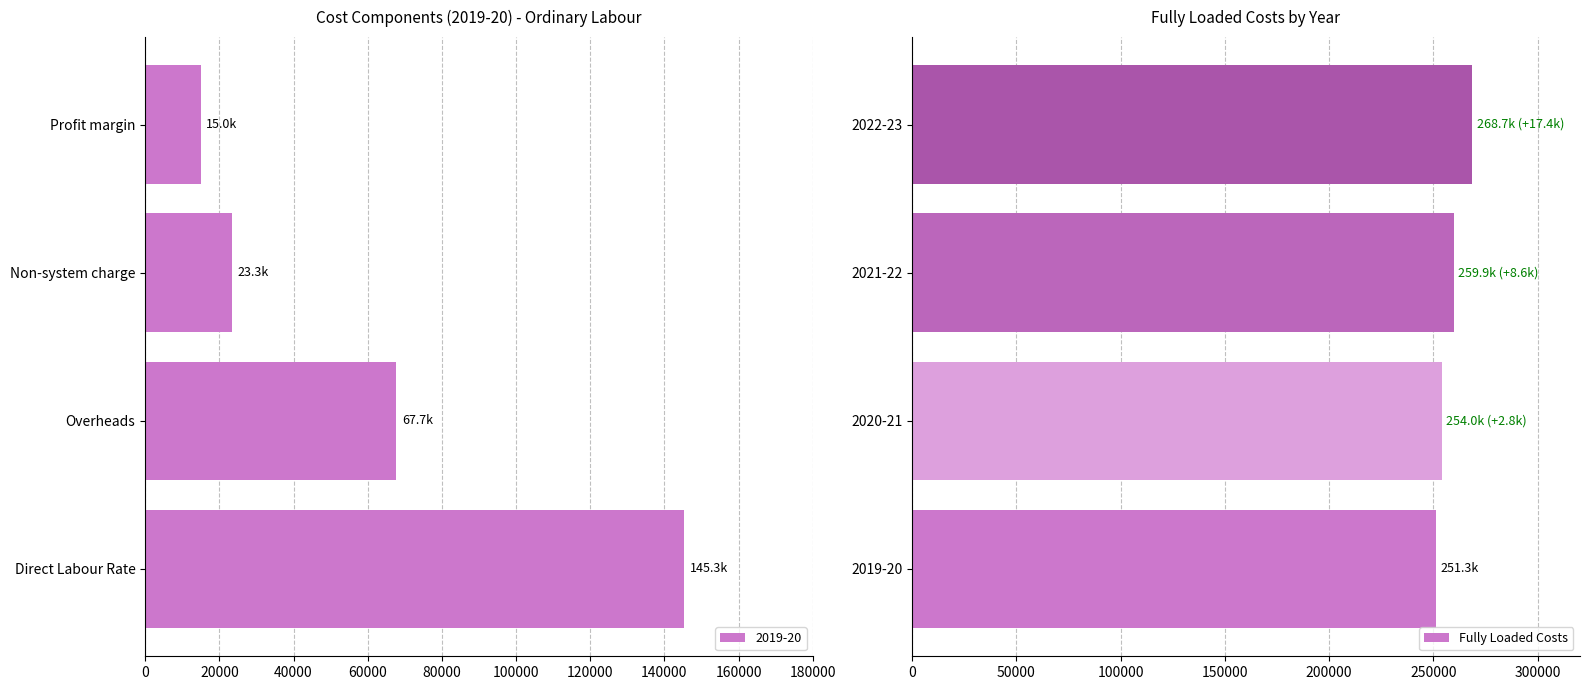

Are the bars horizontal?

Yes